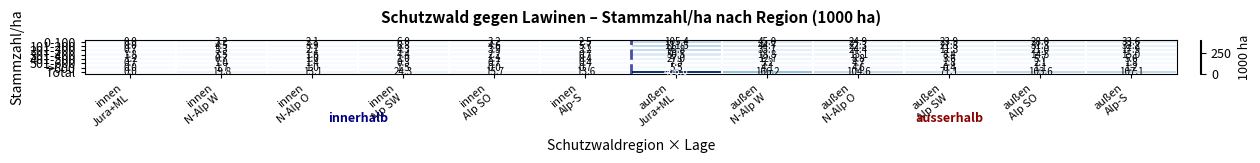

Rank the series by their maximum value, from lowest to highest.

>600, 501-600, 401-500, 301-400, 201-300, 0-100, 101-200, Total